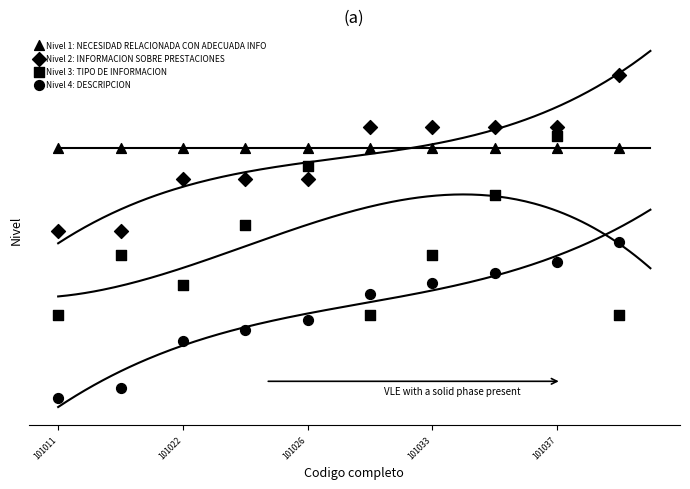

Which series reaches the maximum Y coordinate?

Nivel 2: INFORMACION SOBRE PRESTACIONES